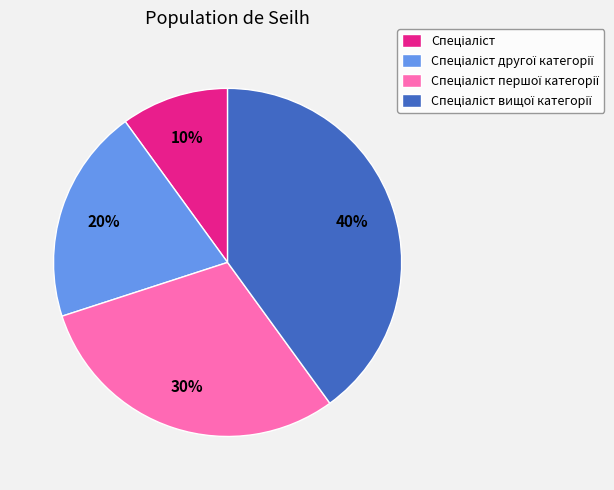

To the nearest percent, what is the average slice percentage?

25%